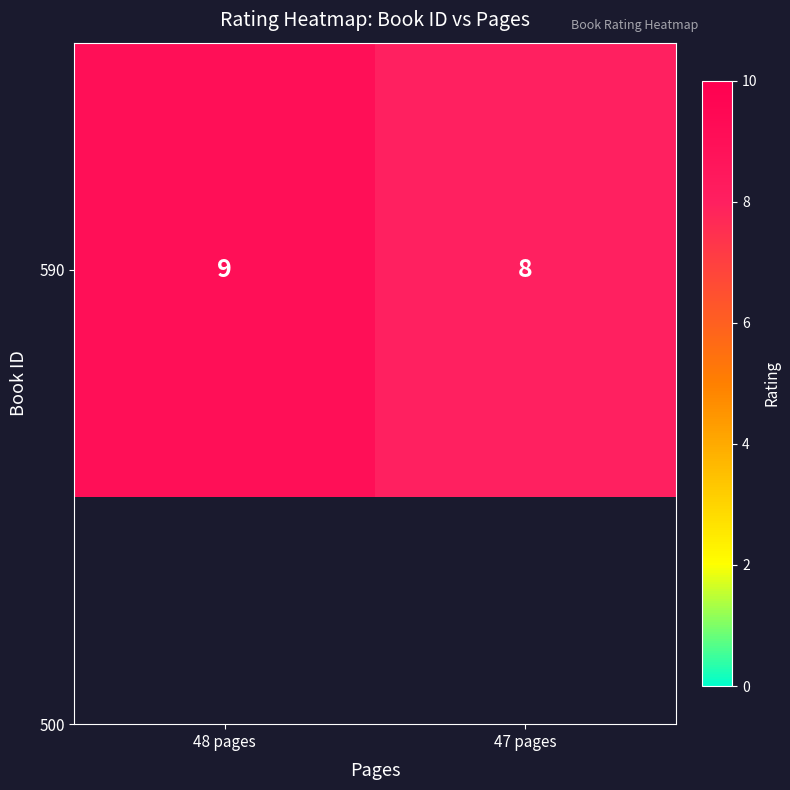

True or false: the data shows 2 at 47 pages.

False